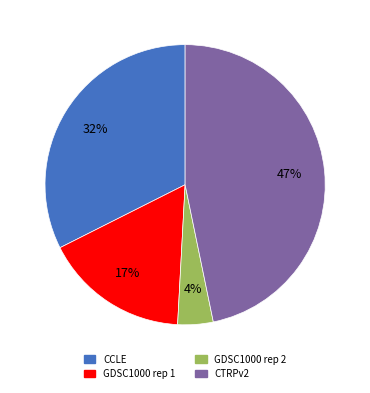

To the nearest percent, what percentage of the pie is GDSC1000 rep 2?

4%